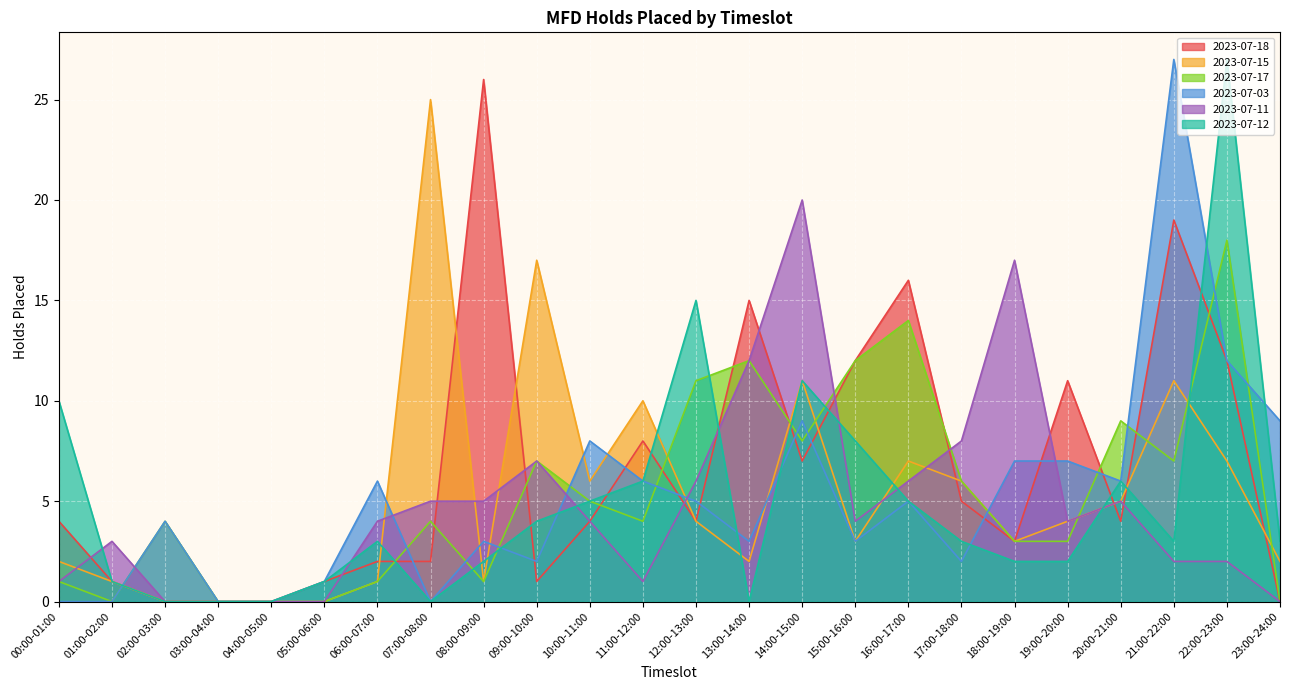

How many lines are shown in the chart?

6